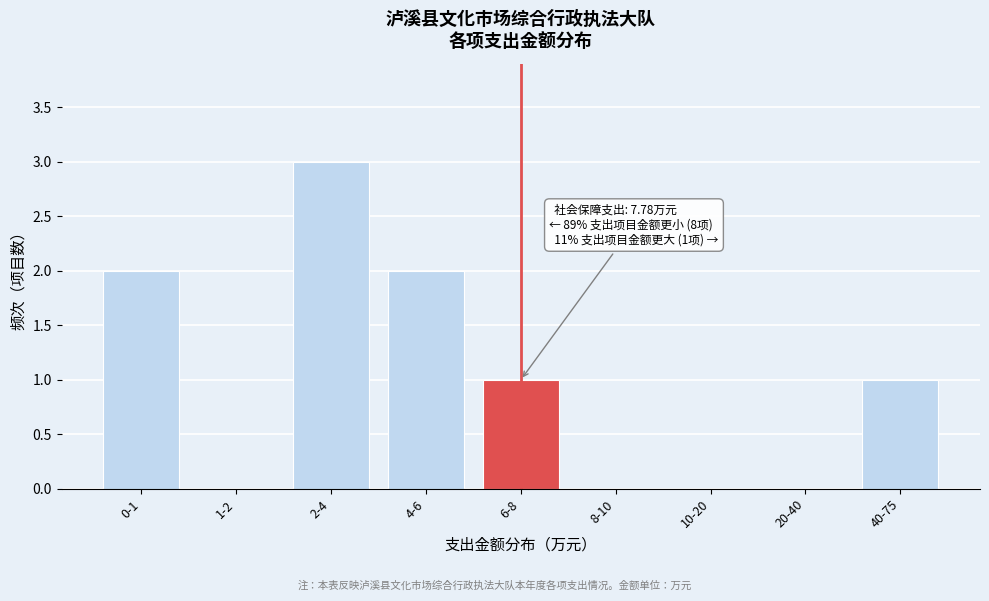

Reading left to right, what are all the values shown in this chart?

0-1=2	1-2=0	2-4=3	4-6=2	6-8=1	8-10=0	10-20=0	20-40=0	40-75=1